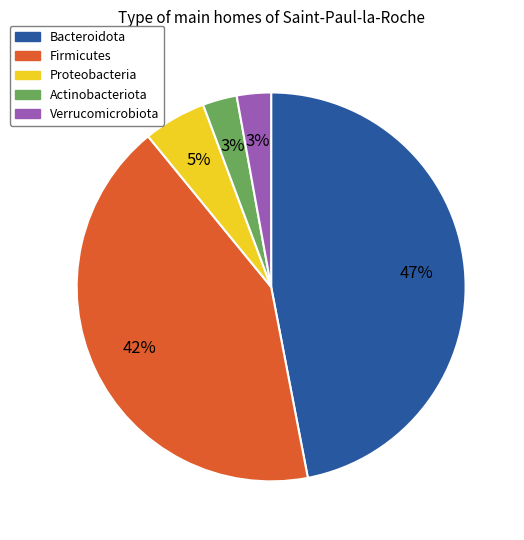

To the nearest percent, what is the average slice percentage?

20%